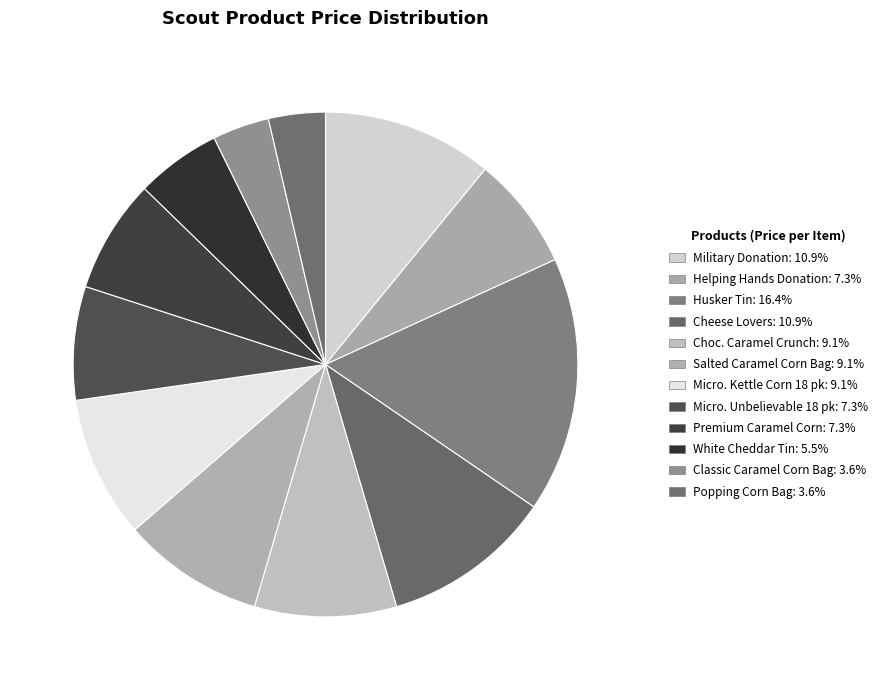

Which slice is the largest?

Husker Tin